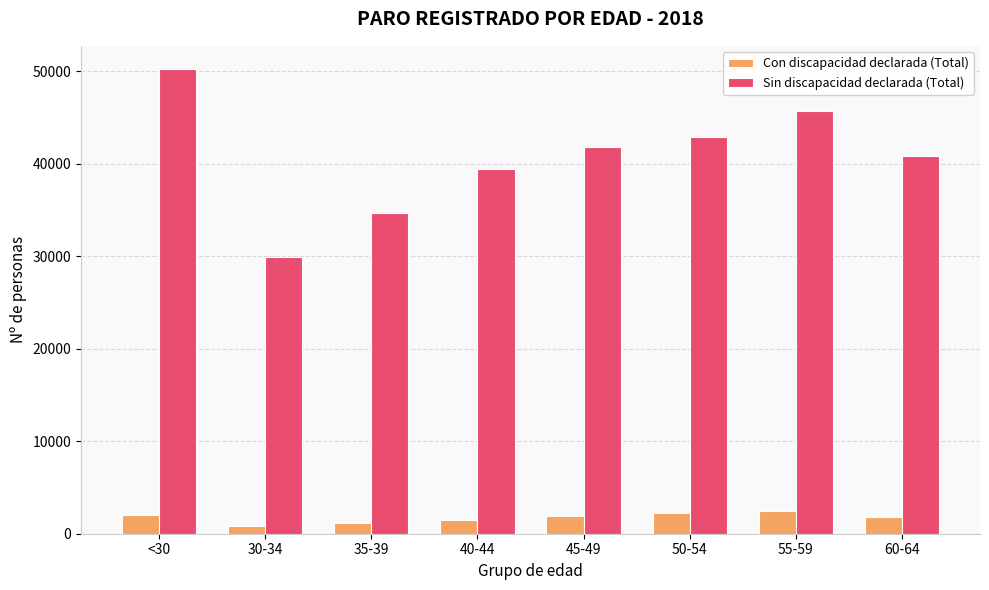

At how many categories does at least one series exceed 19195?

8